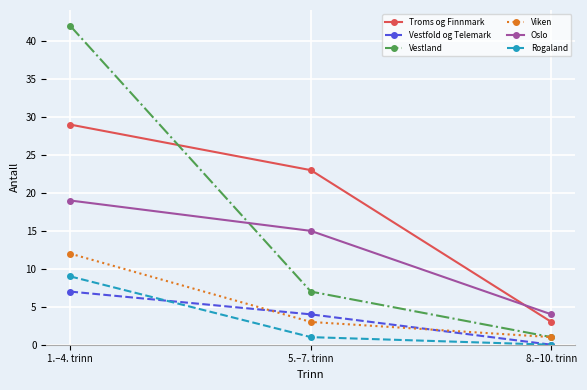

How many lines are shown in the chart?

6